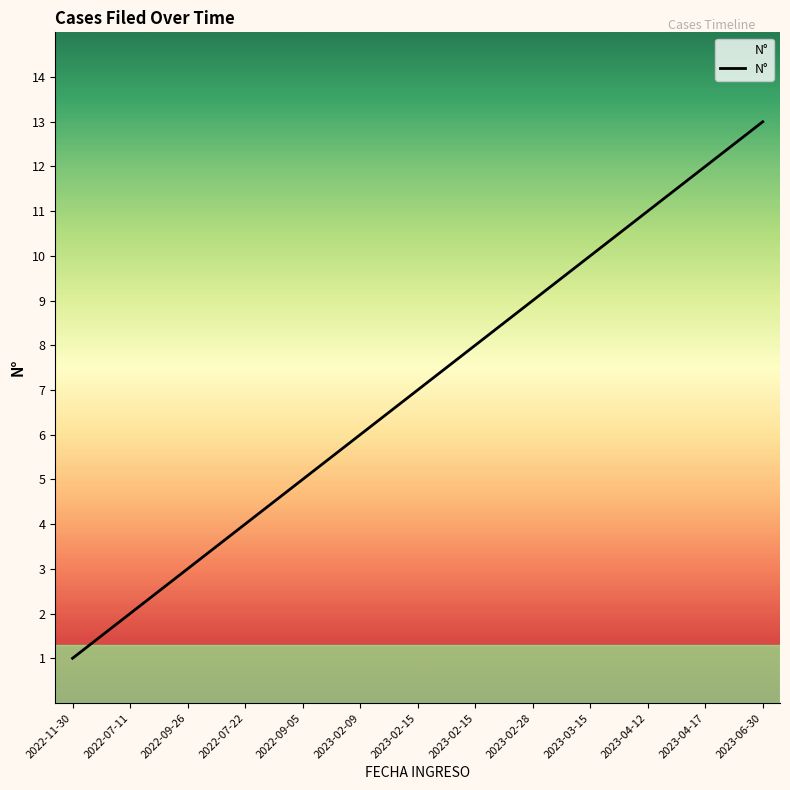

Does the chart have visible grid lines?

No